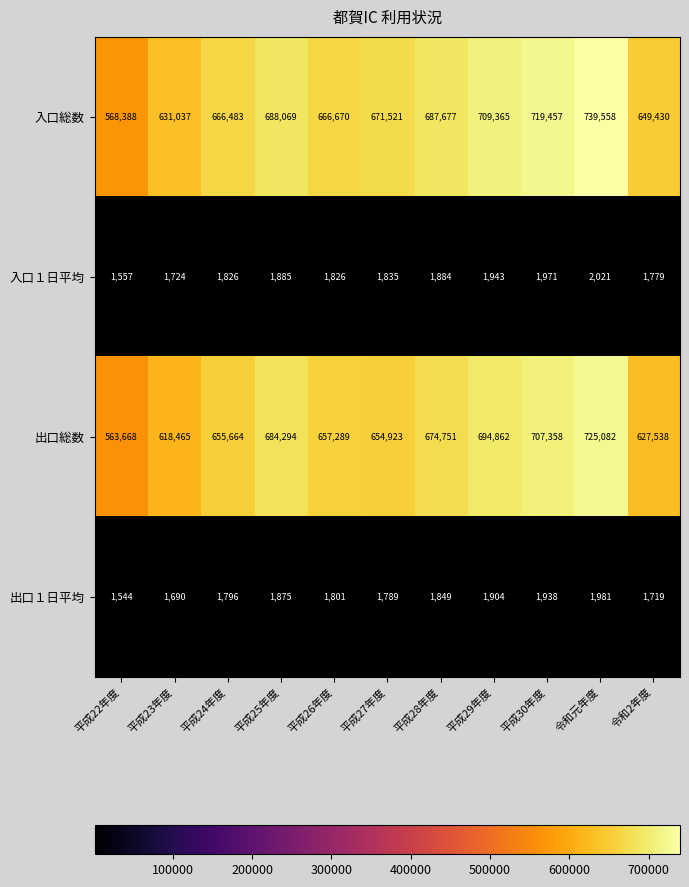

Where is 出口１日平均 nearest to the value 1762?

平成27年度